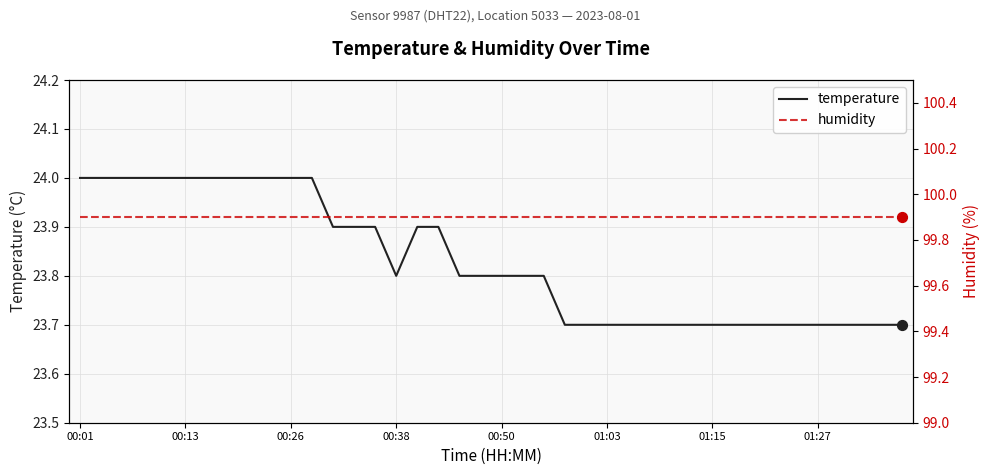

Which series has the largest total across all categories?

humidity